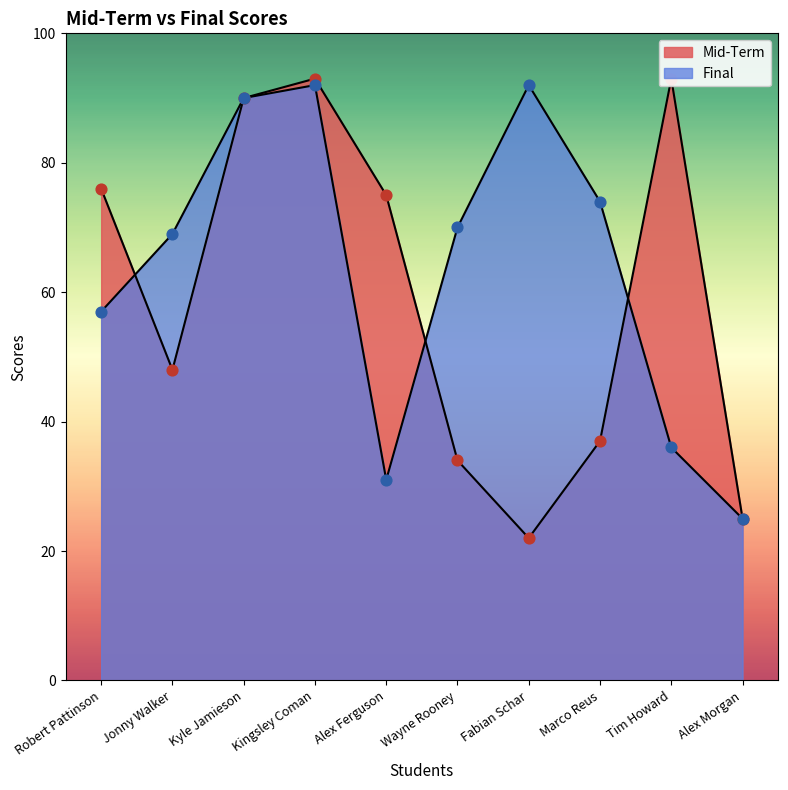

Which series has the largest total across all categories?

Final